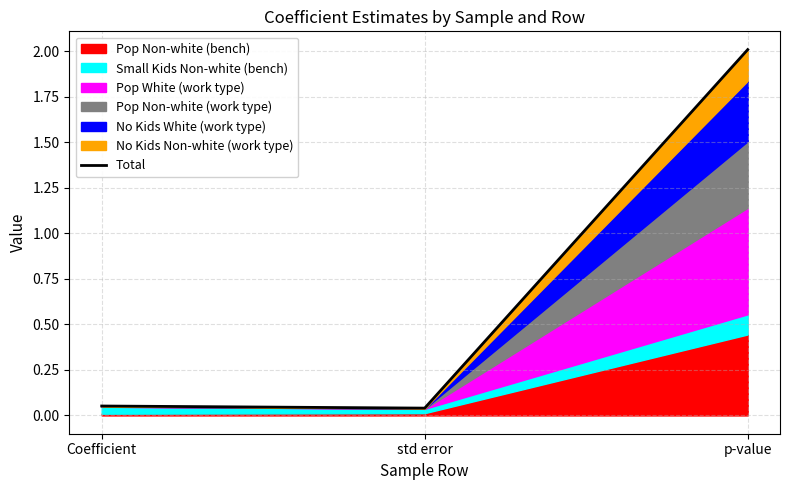

Which category has the highest value across all series?

p-value